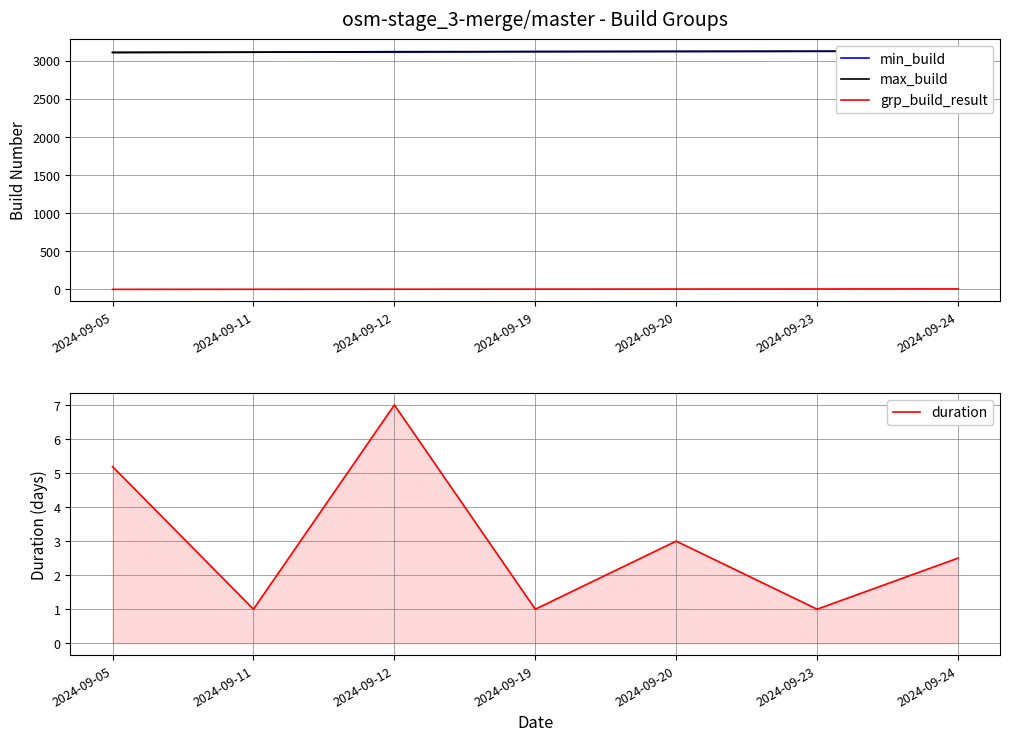

True or false: duration has more than 2 points higher than both neighbors.

False